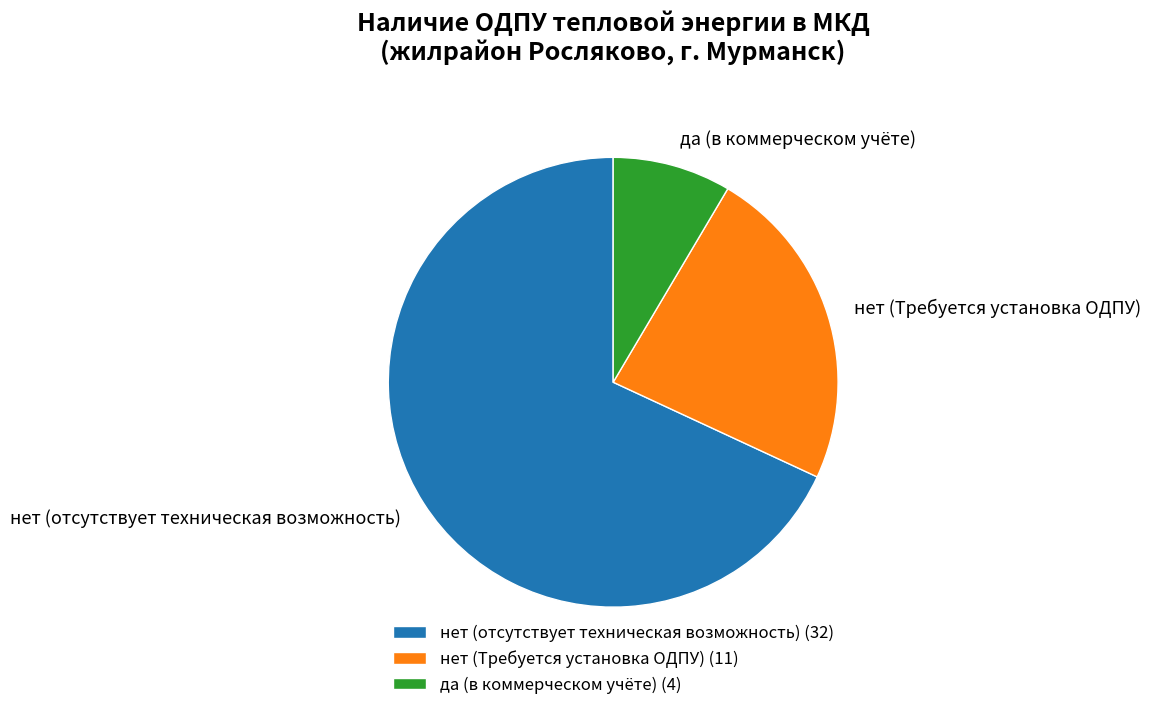

Which has a higher value, нет (отсутствует техническая возможность) or да (в коммерческом учёте)?

нет (отсутствует техническая возможность)